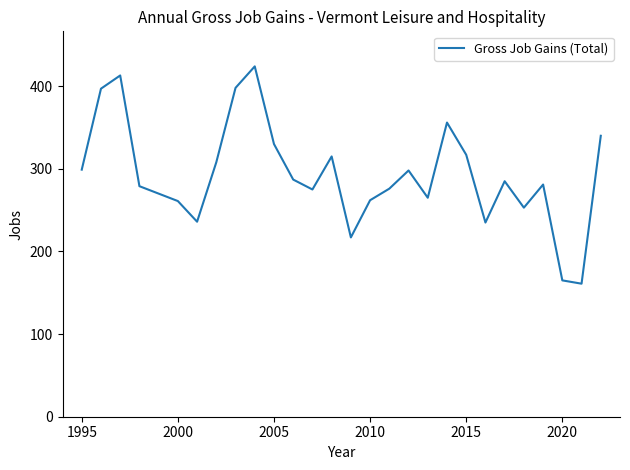

How many interior local peaks (higher than both neighbors) does the data have?

7